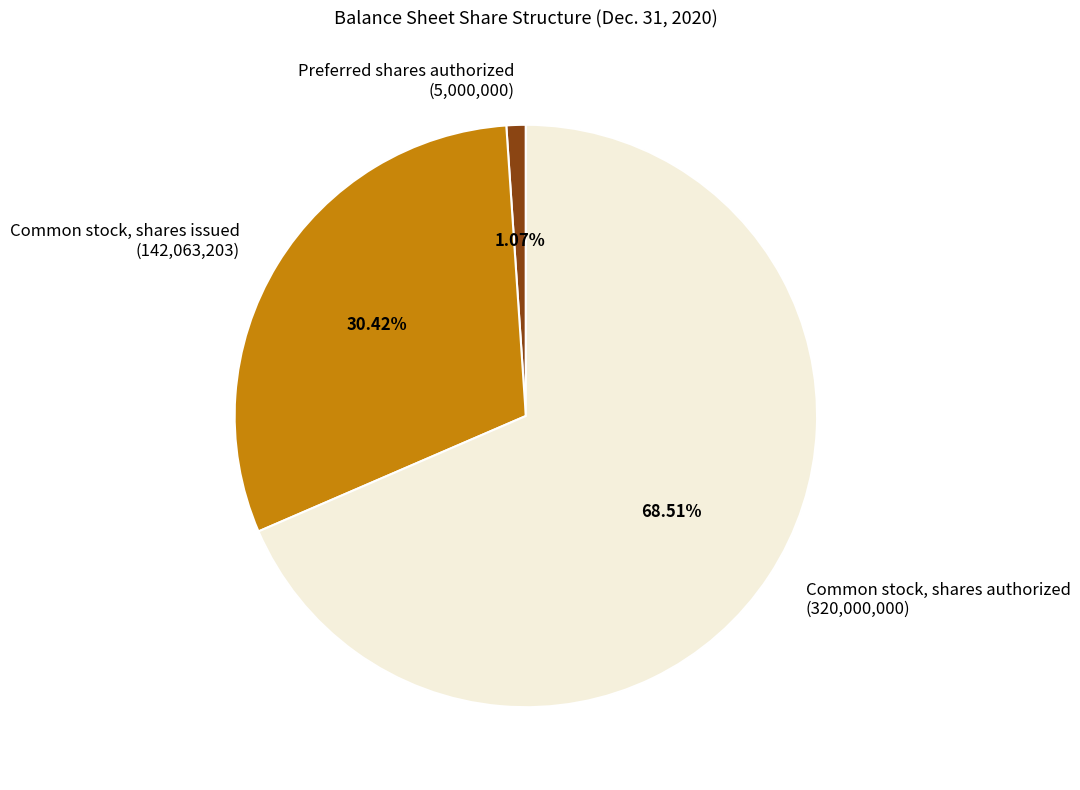

The Common stock, shares issued slice represents 30% of the pie. True or false?

True